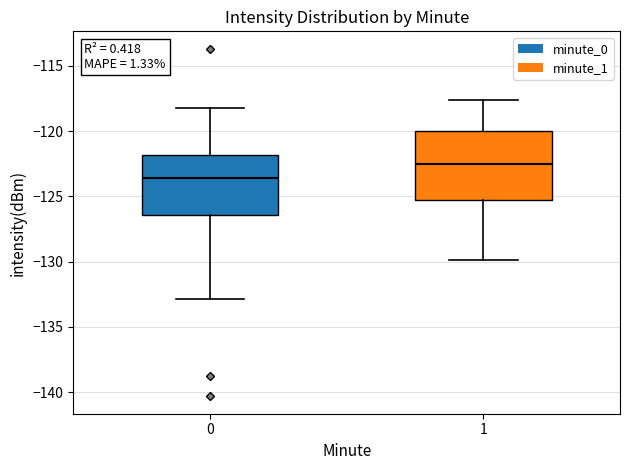

Which box's median line is the lowest?

0